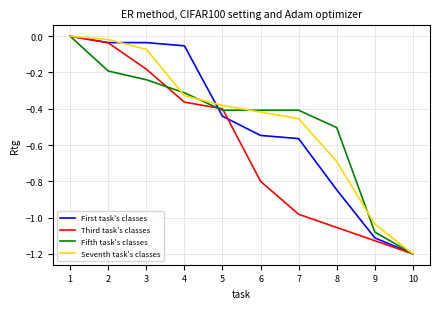

Which series changed the most between 3 and 9?

First task's classes